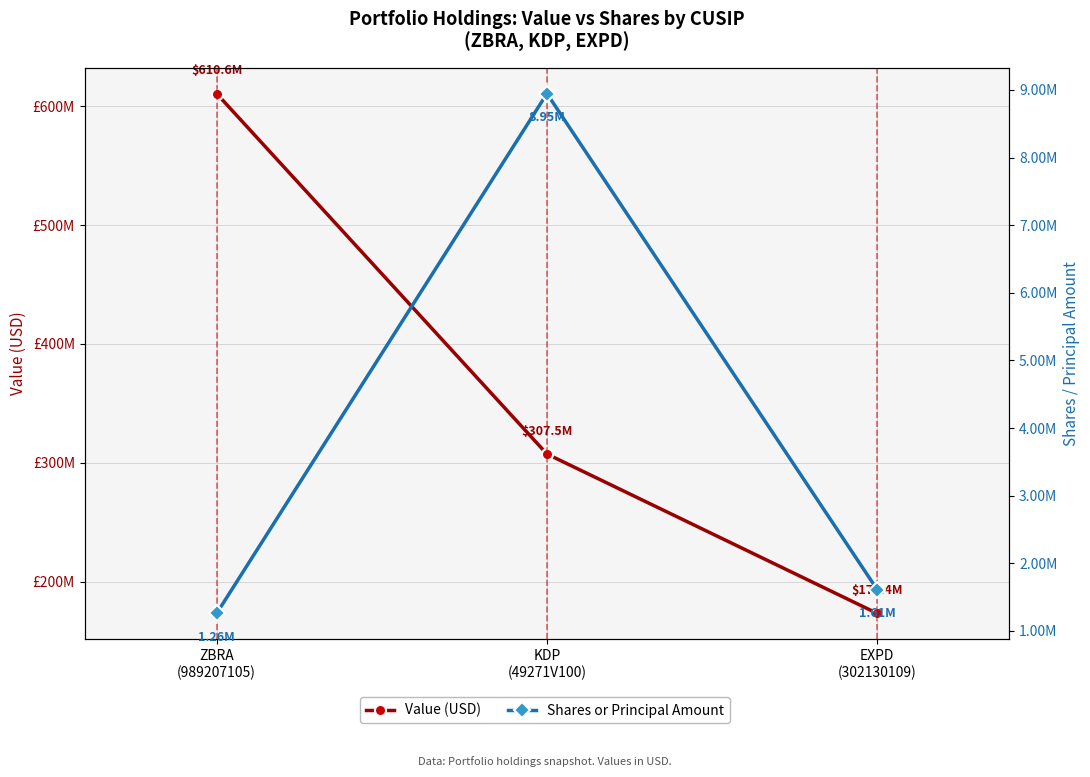

How many values in the Shares or Principal Amount series exceed 1609864?

1